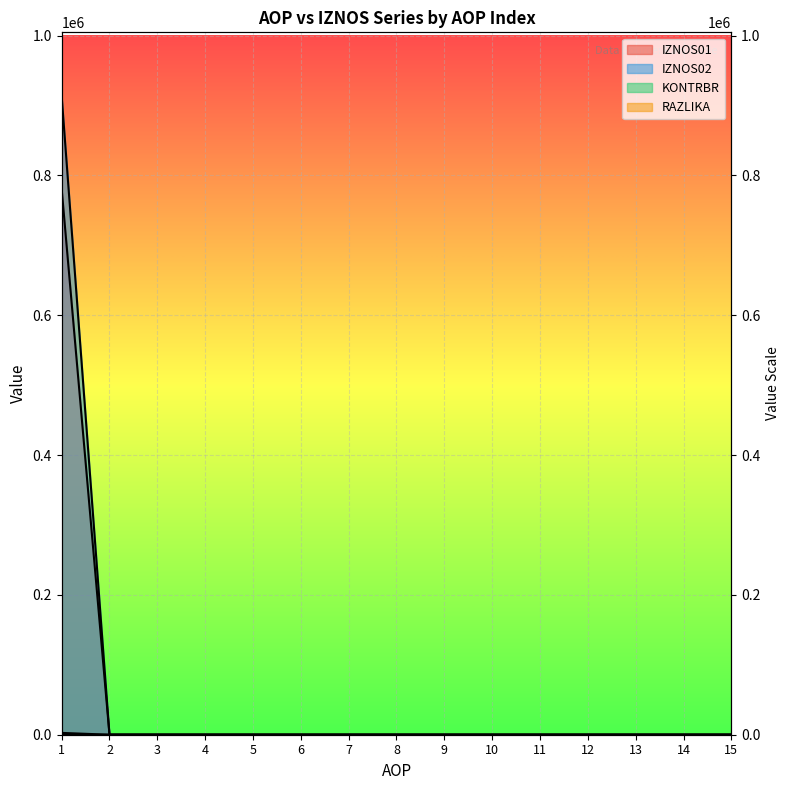

At how many categories does at least one series exceed 117448?

1